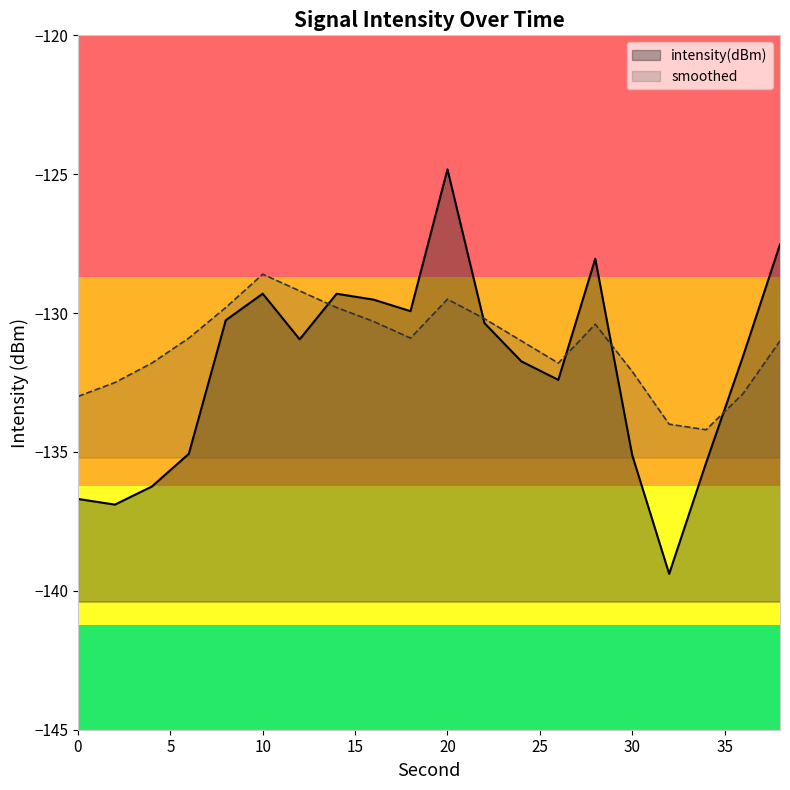

True or false: intensity(dBm) has more than 0 interior local peaks.

True